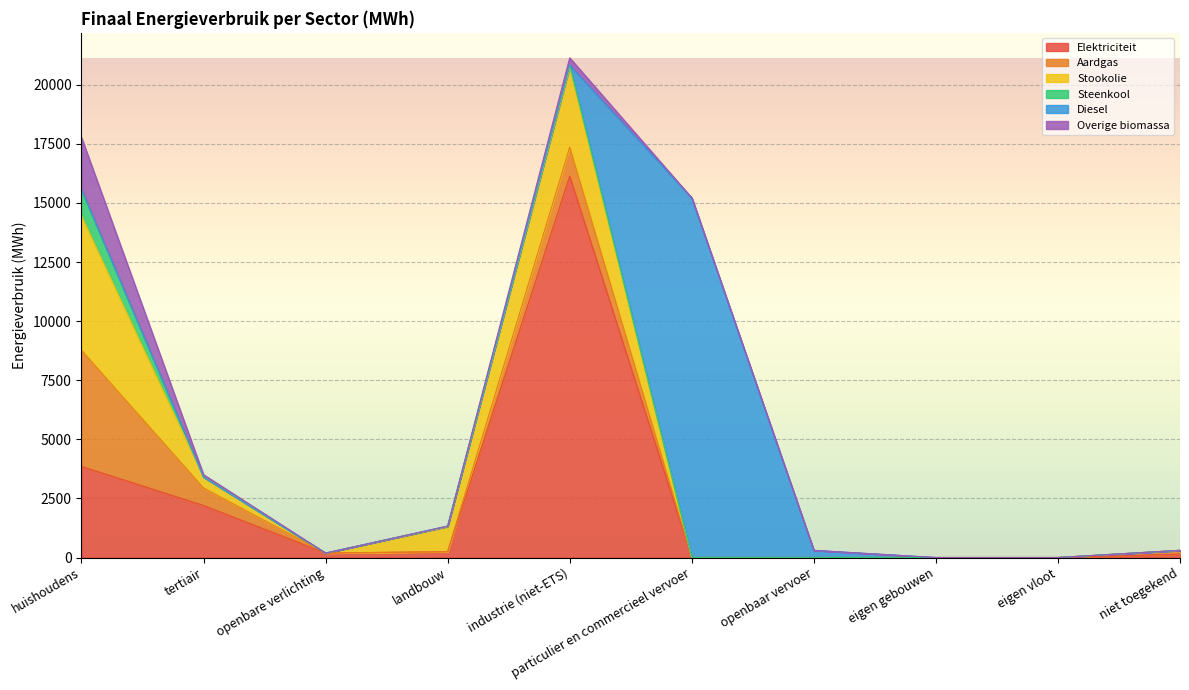

At which label is Elektriciteit closest to 8067?

huishoudens